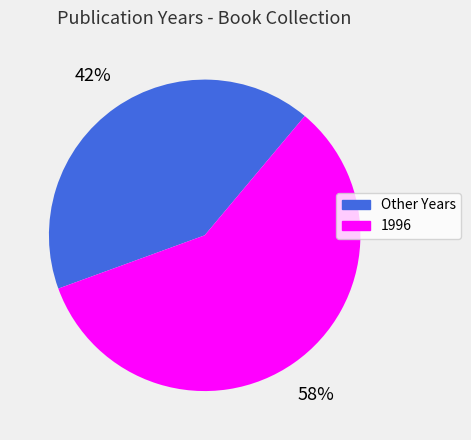

To the nearest percent, what is the average slice percentage?

50%